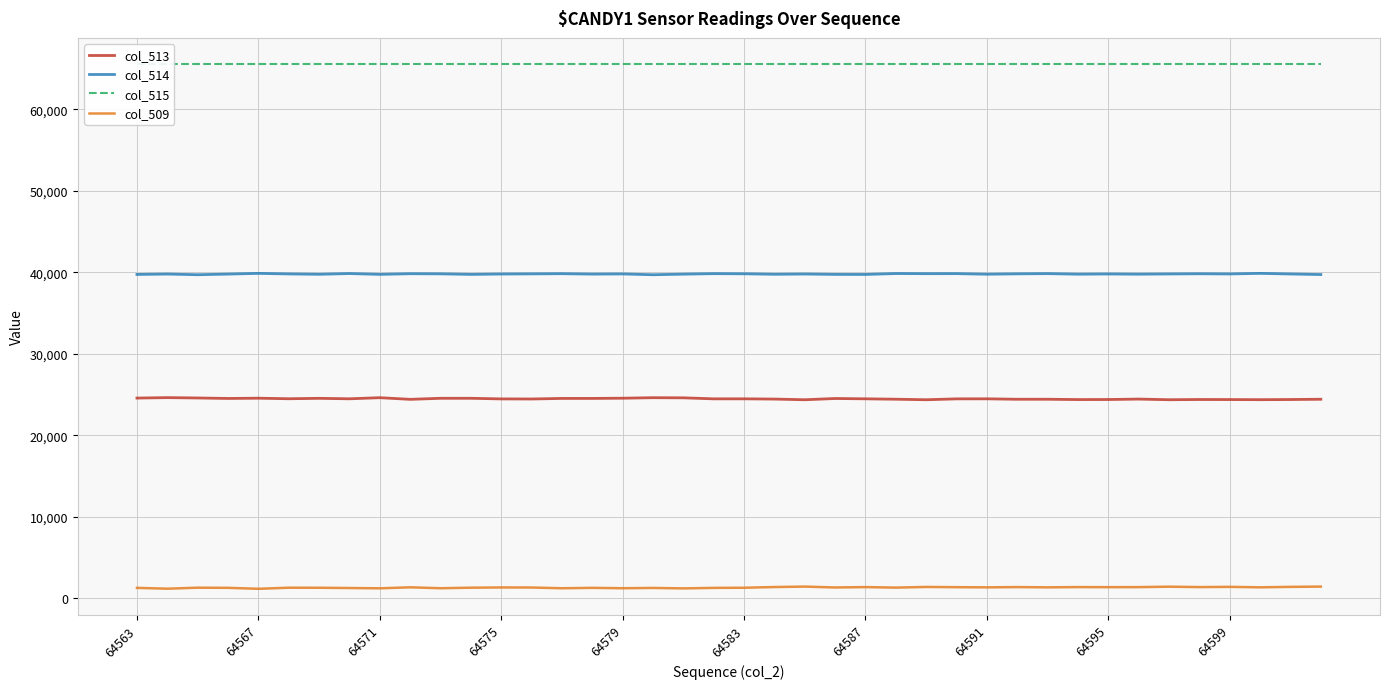

At how many categories does at least one series exceed 64545?

40